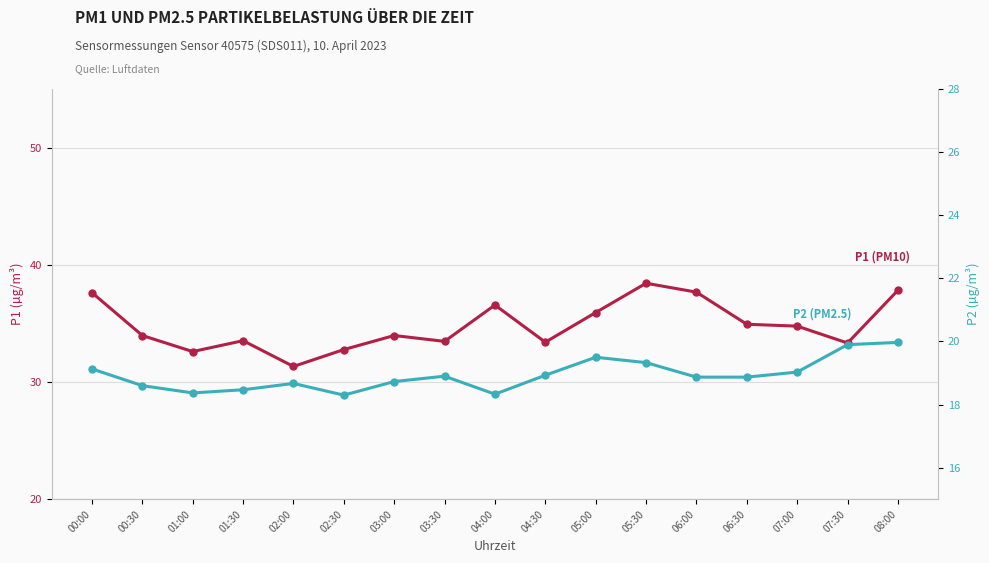

Which category has the highest value in the P1 (PM10) series?

05:30